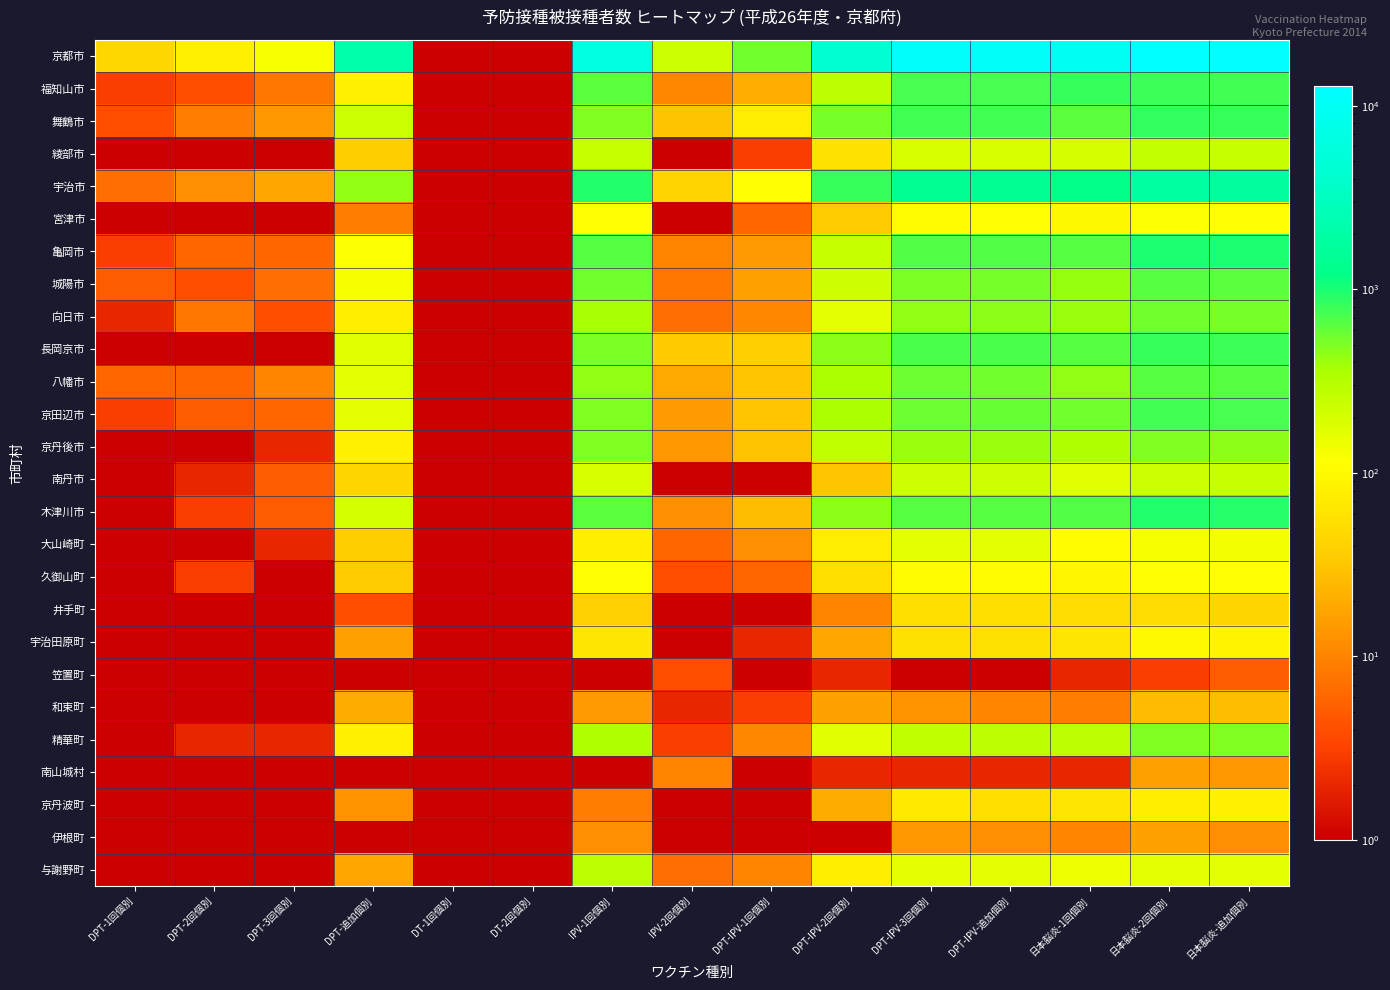

What is the minimum value shown in the chart?

1.0